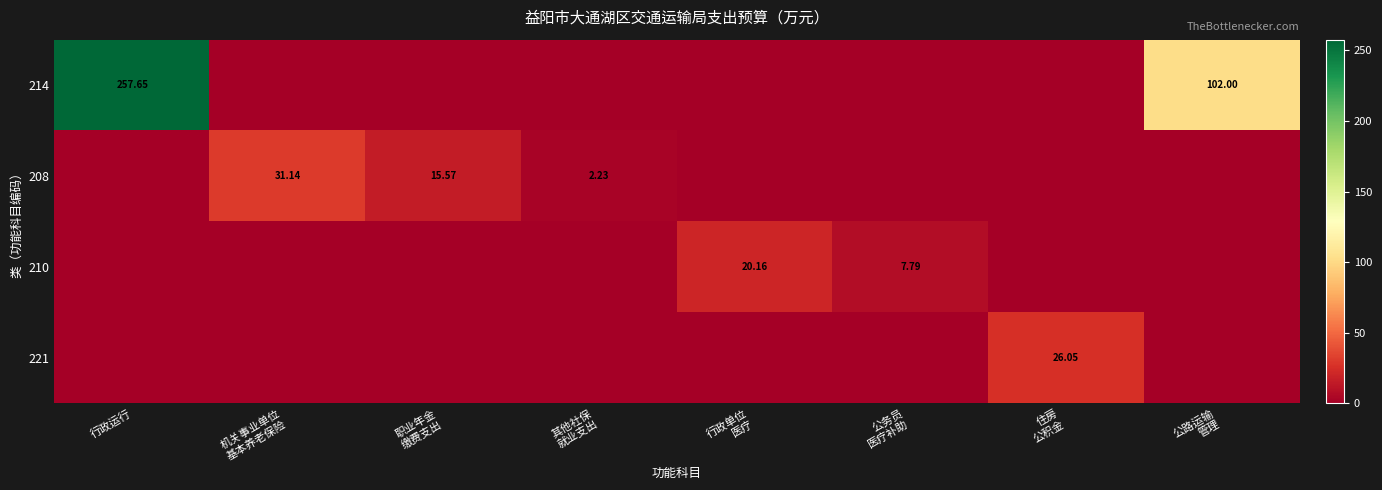

What is the spread (max minus min) of values at 行政单位
医疗?

20.2